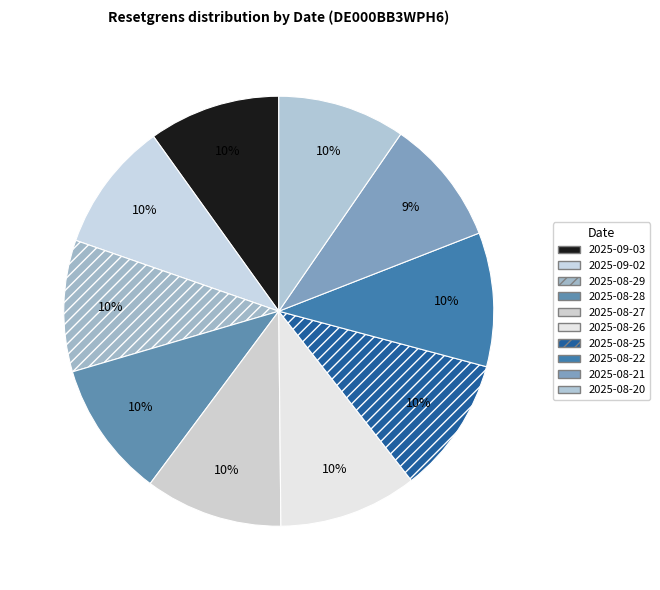

What percentage do 2025-08-27 and 2025-08-26 together represent?

20.8%